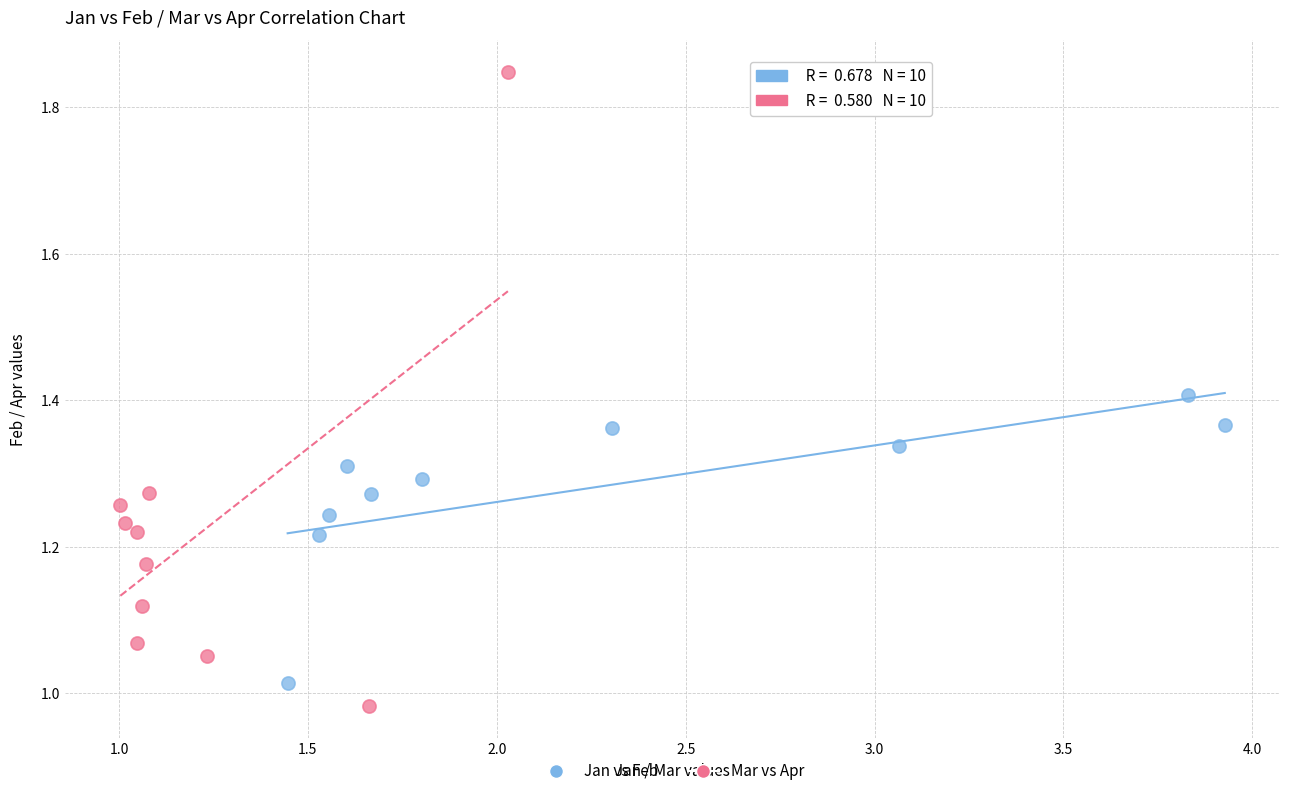

Which series contains the highest Y value?

Mar vs Apr